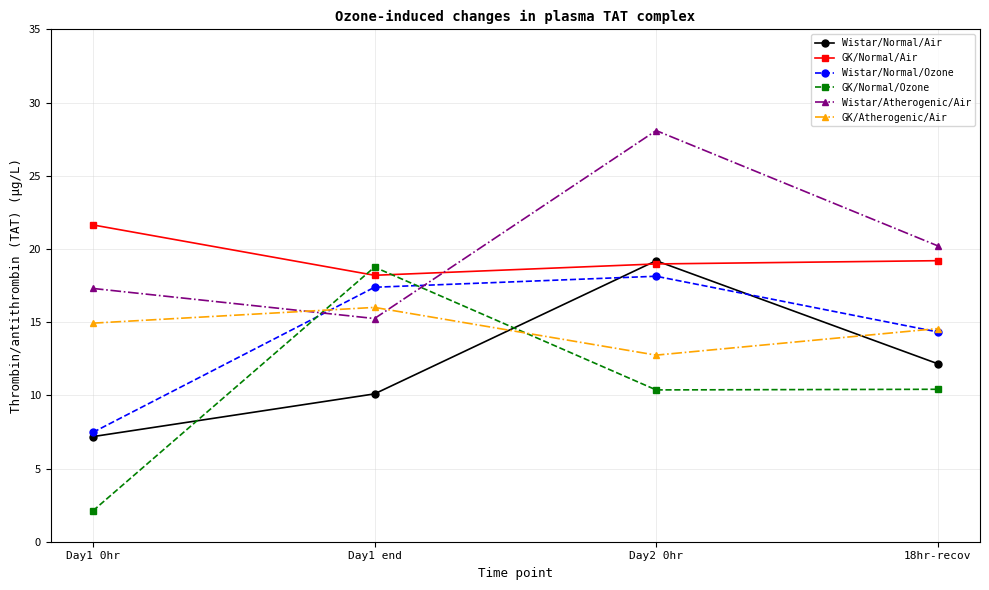

Between which two adjacent categories do Wistar/Atherogenic/Air and GK/Normal/Ozone first intersect?

Day1 0hr and Day1 end